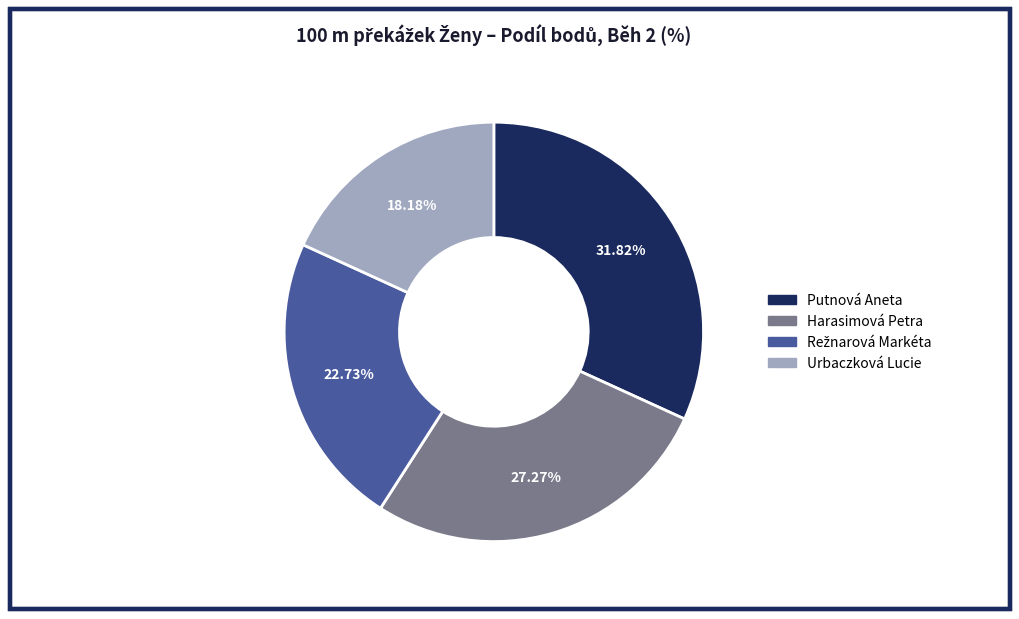

Does Harasimová Petra account for over 50% of the chart?

No